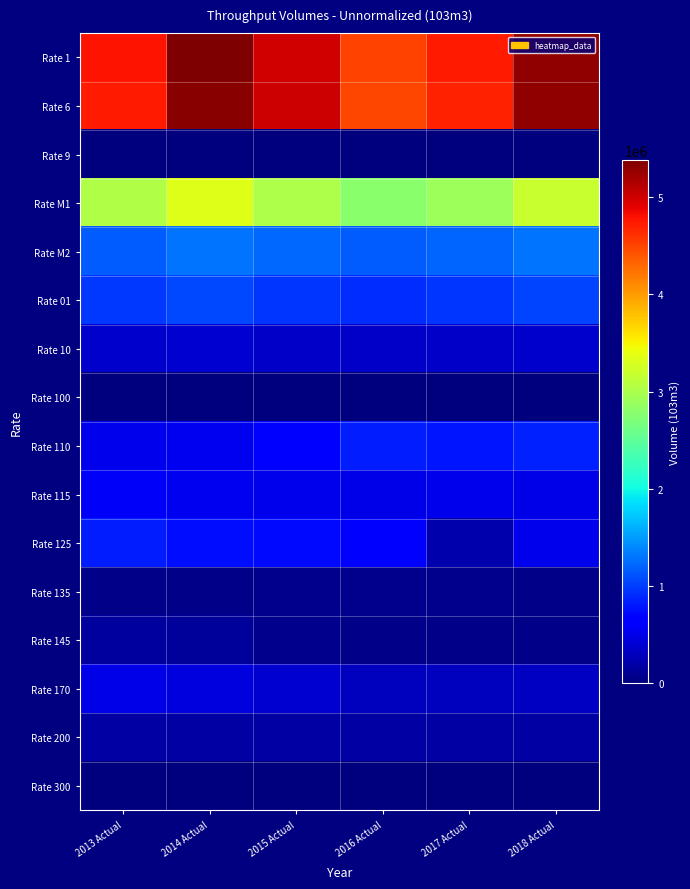

Reading left to right, what are all the values shown in this chart?

Rate 1: 2013 Actual=4785600.0	2014 Actual=5380900.0	2015 Actual=4997000.0	2016 Actual=4506700.0	2017 Actual=4739200.0	2018 Actual=5296300.0
Rate 6: 2013 Actual=4739900.0	2014 Actual=5321900.0	2015 Actual=5006600.0	2016 Actual=4488600.0	2017 Actual=4700600.0	2018 Actual=5283900.0
Rate 9: 2013 Actual=700.0	2014 Actual=600.0	2015 Actual=300.0	2016 Actual=200.0	2017 Actual=0.0	2018 Actual=0.0
Rate M1: 2013 Actual=3030675.0	2014 Actual=3328692.0	2015 Actual=3020628.0	2016 Actual=2779165.0	2017 Actual=2921299.0	2018 Actual=3192398.0
Rate M2: 2013 Actual=1176964.0	2014 Actual=1284428.0	2015 Actual=1226506.0	2016 Actual=1174963.0	2017 Actual=1216844.0	2018 Actual=1293975.0
Rate 01: 2013 Actual=979534.0	2014 Actual=1053067.0	2015 Actual=962033.0	2016 Actual=908447.0	2017 Actual=963968.0	2018 Actual=1030116.0
Rate 10: 2013 Actual=362073.0	2014 Actual=379430.0	2015 Actual=351747.0	2016 Actual=342884.0	2017 Actual=357062.0	2018 Actual=364734.0
Rate 100: 2013 Actual=3200.0	2014 Actual=4400.0	2015 Actual=3700.0	2016 Actual=3200.0	2017 Actual=1200.0	2018 Actual=2100.0
Rate 110: 2013 Actual=522300.0	2014 Actual=528400.0	2015 Actual=667900.0	2016 Actual=827600.0	2017 Actual=798200.0	2018 Actual=845900.0
Rate 115: 2013 Actual=568600.0	2014 Actual=539400.0	2015 Actual=512200.0	2016 Actual=497600.0	2017 Actual=508600.0	2018 Actual=499400.0
Rate 125: 2013 Actual=830883.4	2014 Actual=738468.7	2015 Actual=726899.9	2016 Actual=617490.3	2017 Actual=227478.0	2018 Actual=507609.1
Rate 135: 2013 Actual=55400.0	2014 Actual=62700.0	2015 Actual=68600.0	2016 Actual=64600.0	2017 Actual=66000.0	2018 Actual=62600.0
Rate 145: 2013 Actual=166500.0	2014 Actual=141700.0	2015 Actual=77500.0	2016 Actual=45700.0	2017 Actual=46100.0	2018 Actual=43300.0
Rate 170: 2013 Actual=496800.0	2014 Actual=454900.0	2015 Actual=394800.0	2016 Actual=302200.0	2017 Actual=312700.0	2018 Actual=328100.0
Rate 200: 2013 Actual=184300.0	2014 Actual=183200.0	2015 Actual=176400.0	2016 Actual=169600.0	2017 Actual=173900.0	2018 Actual=184400.0
Rate 300: 2013 Actual=1014.4	2014 Actual=402.5	2015 Actual=493.0	2016 Actual=544.2	2017 Actual=460.8	2018 Actual=418.4